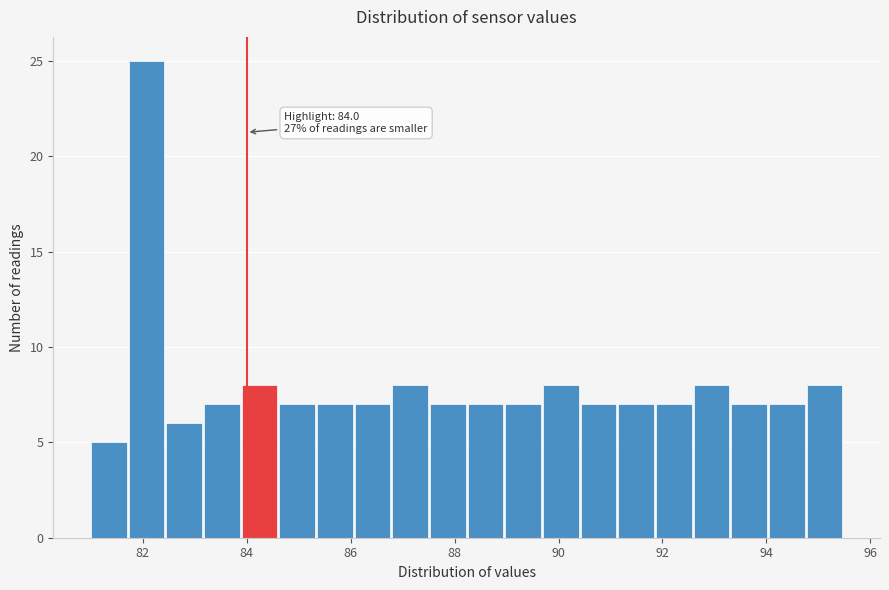

Read against the x-axis, roughly where is the centre of the tallest bar?

82.0